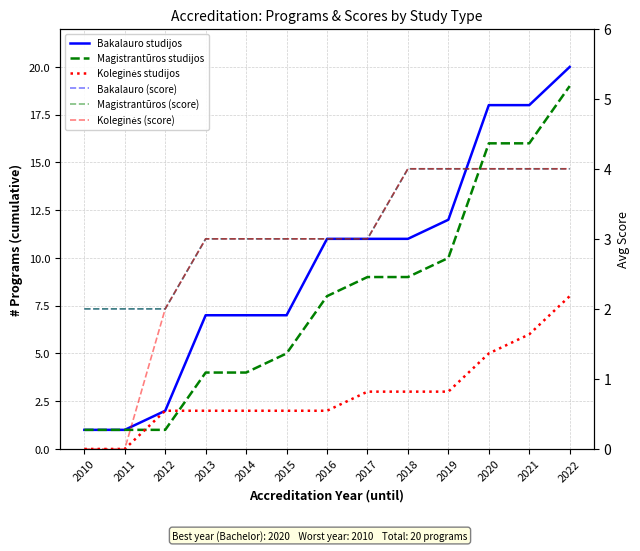

Between which two adjacent categories do Koleginės studijos and Koleginės (score) first intersect?

2019 and 2020